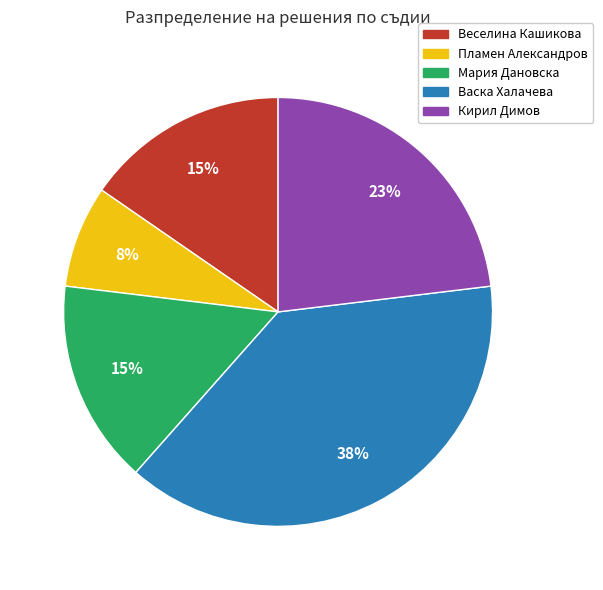

How many segments does this pie chart have?

5